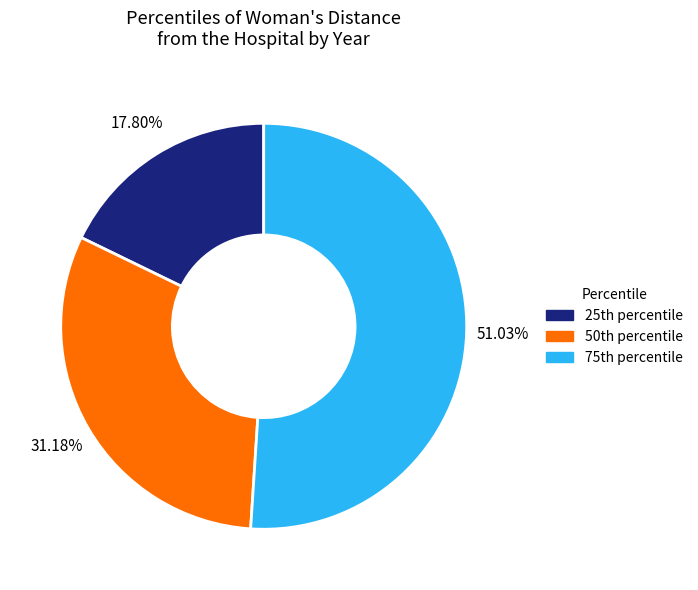

Does any single category account for the majority?

Yes